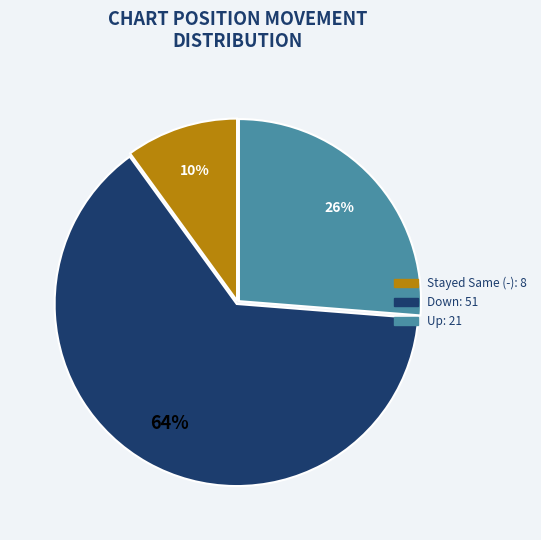

To the nearest percent, what is the difference between the largest and smallest slice percentages?

54%